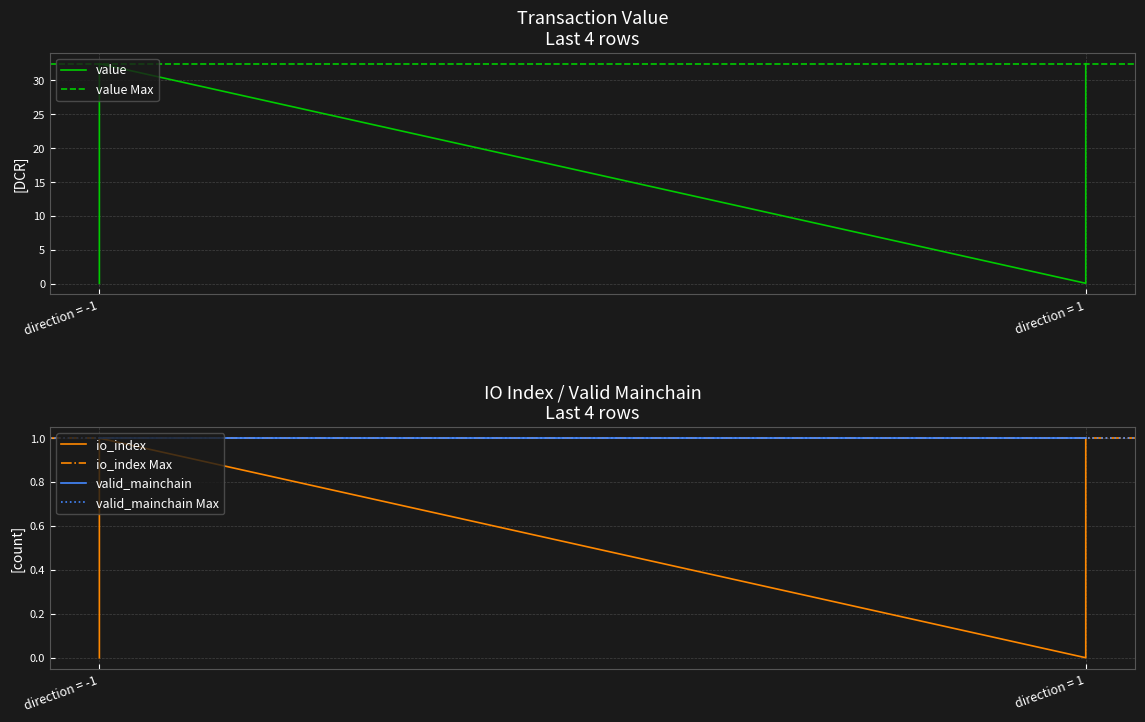

At which category is the sum across all series the highest?

direction = -1